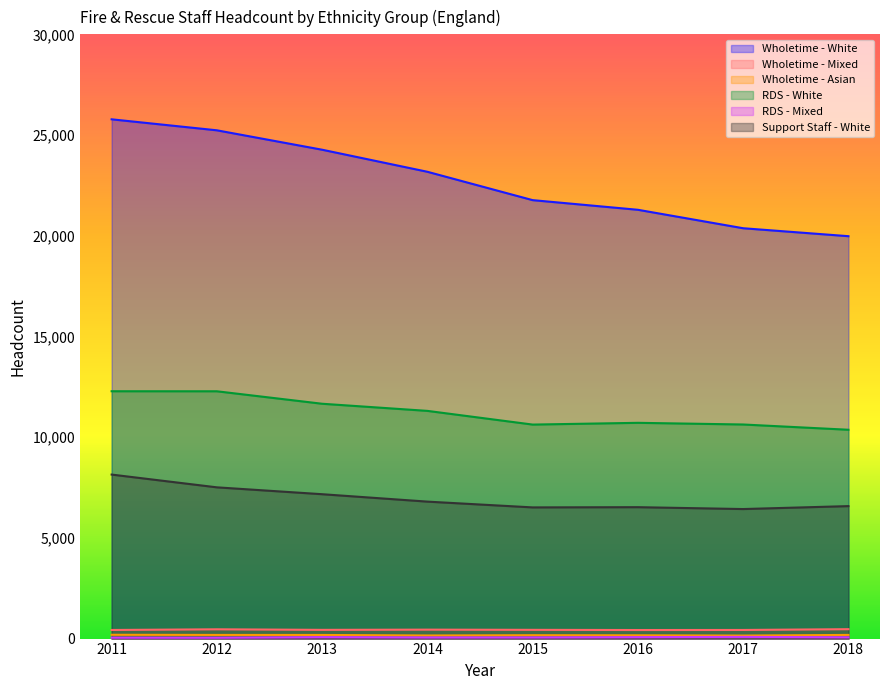

True or false: RDS - Mixed has more than 2 points higher than both neighbors.

False